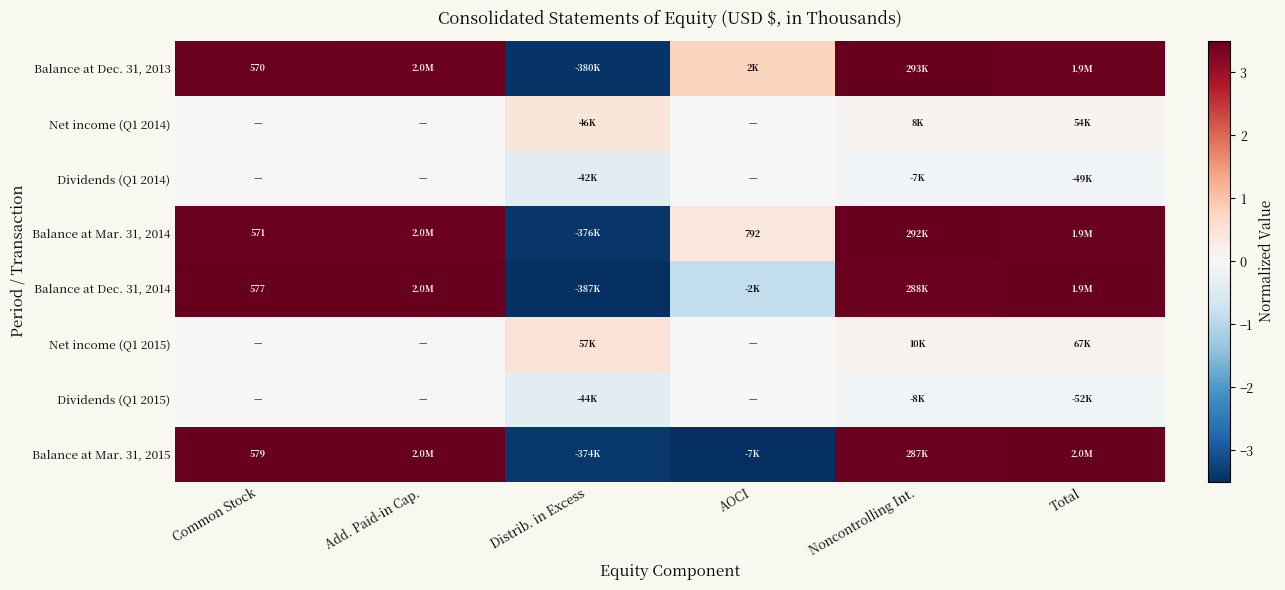

The Dividends (Q1 2015) series shows -0.0 at Noncontrolling Int.. True or false?

False